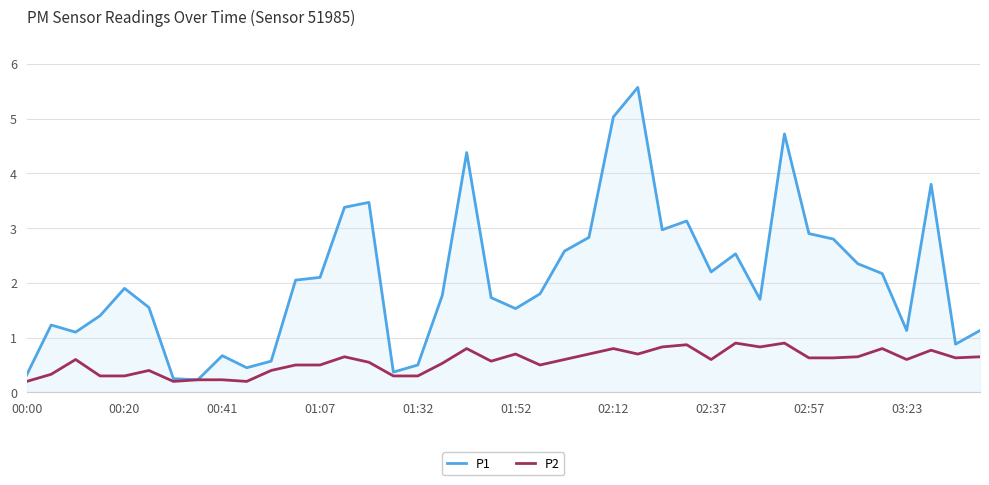

What are all the series names shown in the legend?

P1, P2